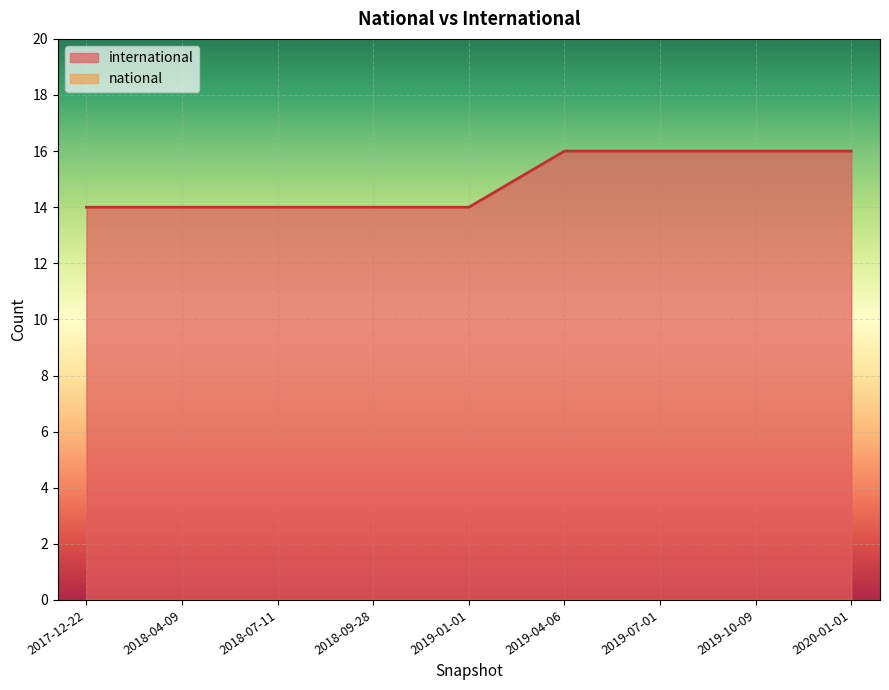

What are all the series names shown in the legend?

international, national